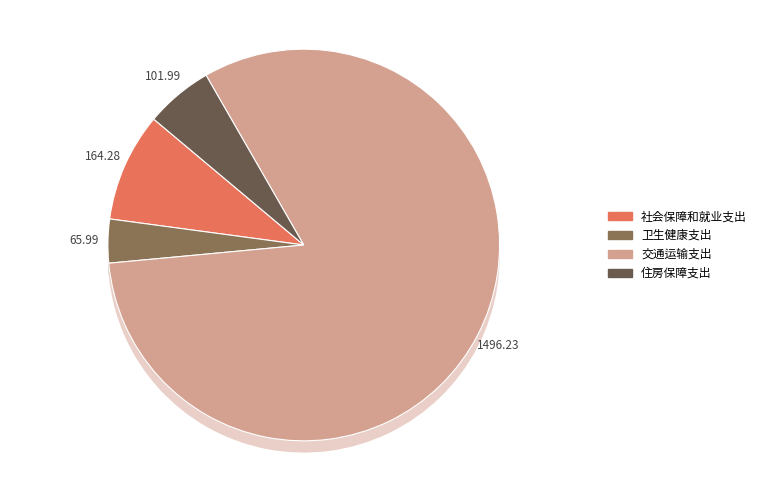

Rank the categories by value from highest to lowest.

交通运输支出, 社会保障和就业支出, 住房保障支出, 卫生健康支出